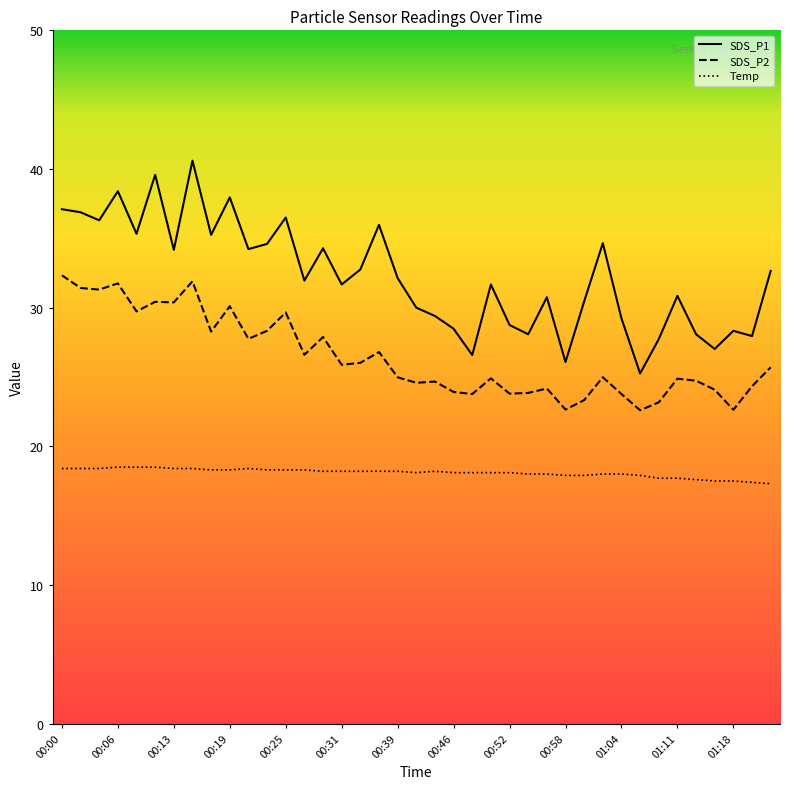

How many data points in Temp are above 18?

25